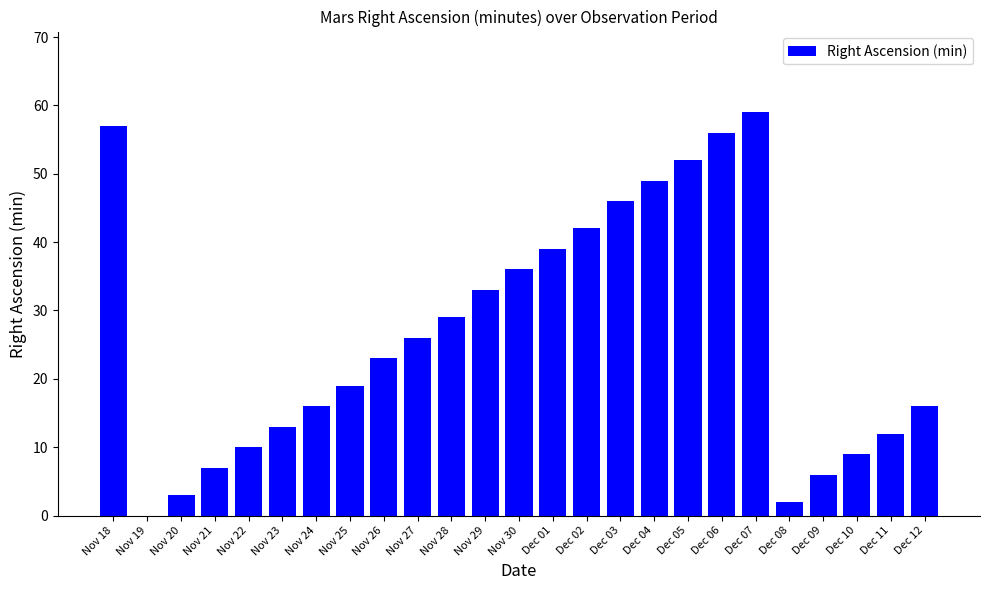

What is the greatest value displayed?

59